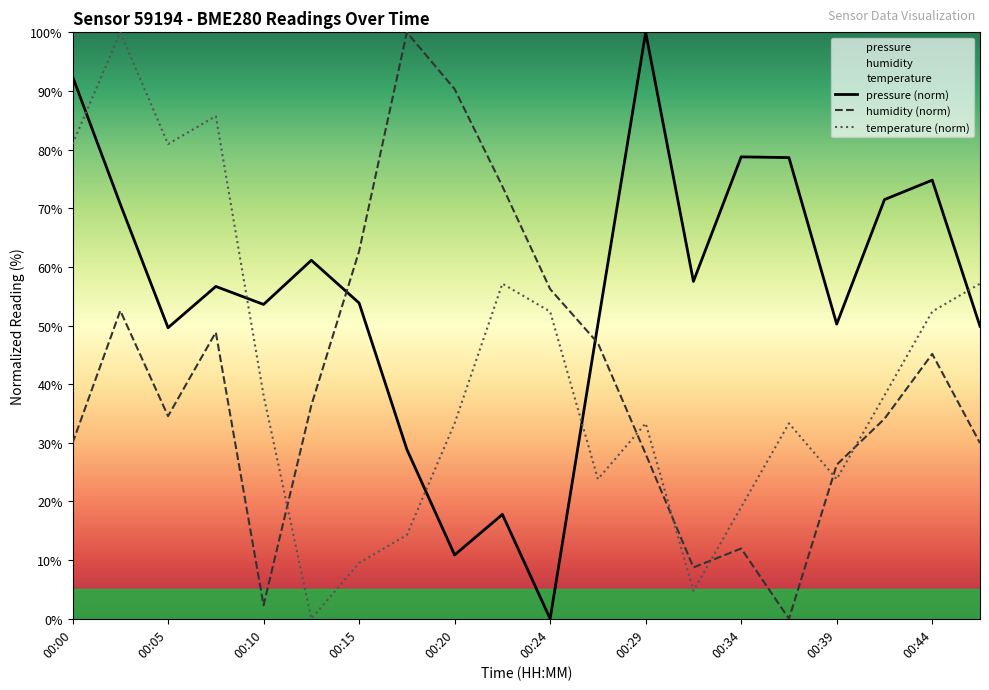

The value of humidity (norm) at 00:05 is 34.6. True or false?

True